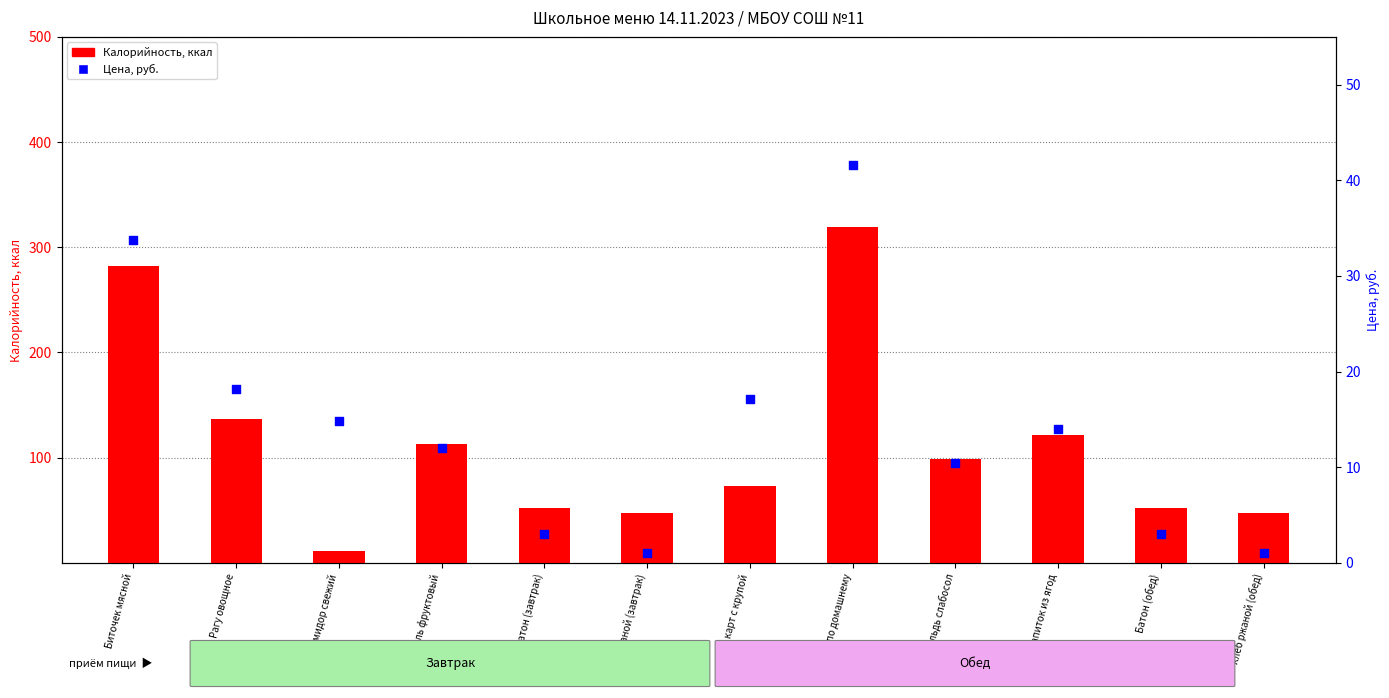

What is the total value across all series at Батон (завтрак)?

55.0